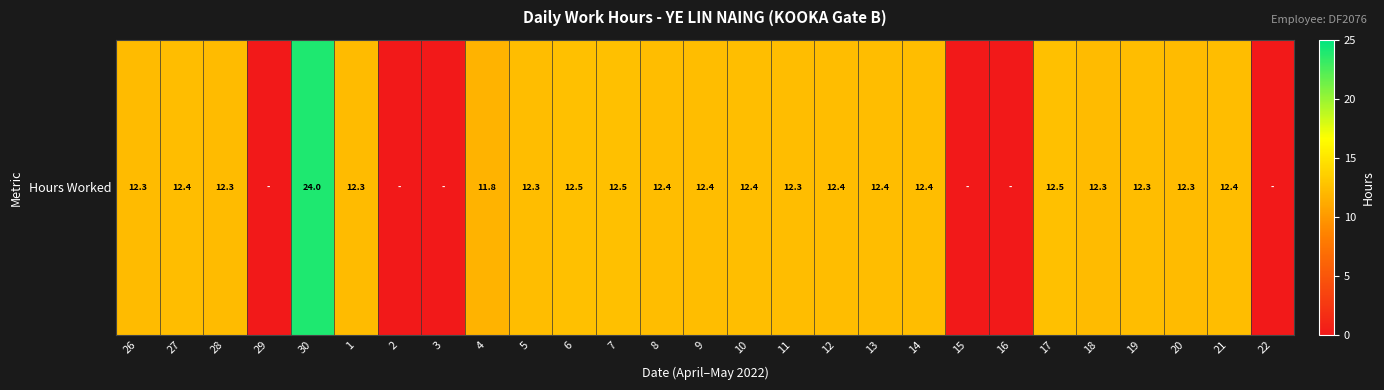

The chart shows a value of 4.6 at 10. True or false?

False